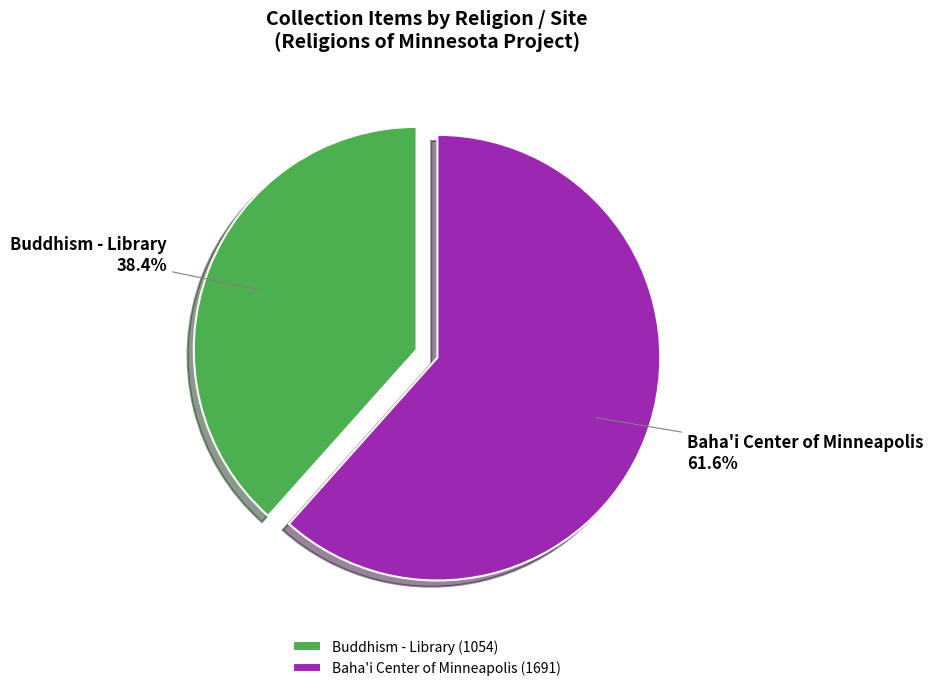

Is Buddhism - Library the majority of the pie?

No